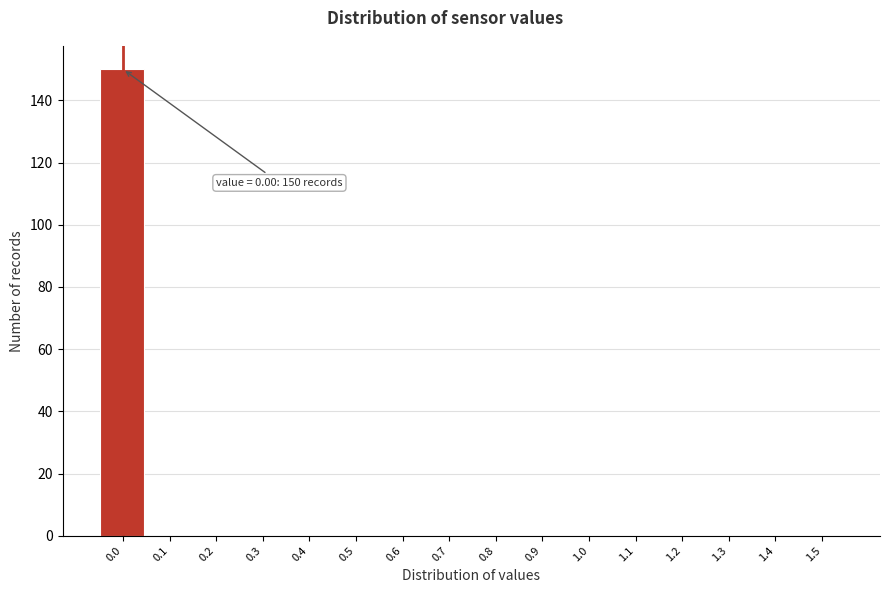

Reading left to right, what are all the values shown in this chart?

0.0=150	0.1=0	0.2=0	0.3=0	0.4=0	0.5=0	0.6=0	0.7=0	0.8=0	0.9=0	1.0=0	1.1=0	1.2=0	1.3=0	1.4=0	1.5=0